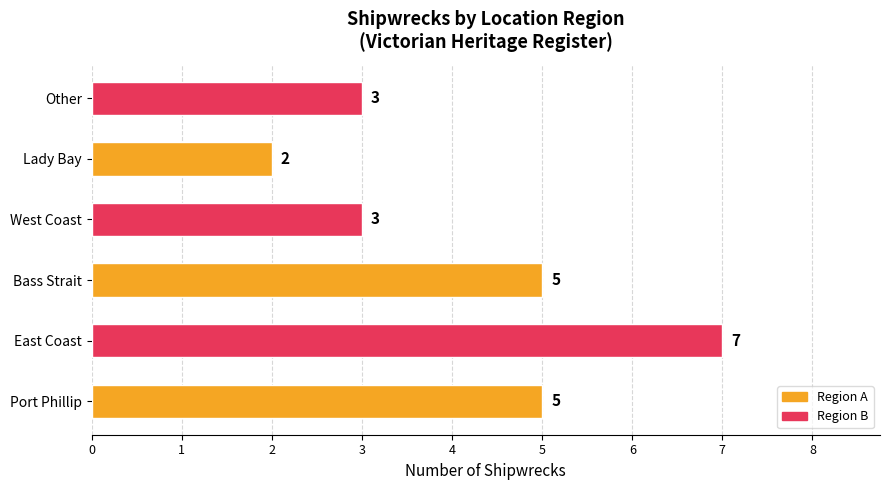

Count the number of data series in this chart.

1